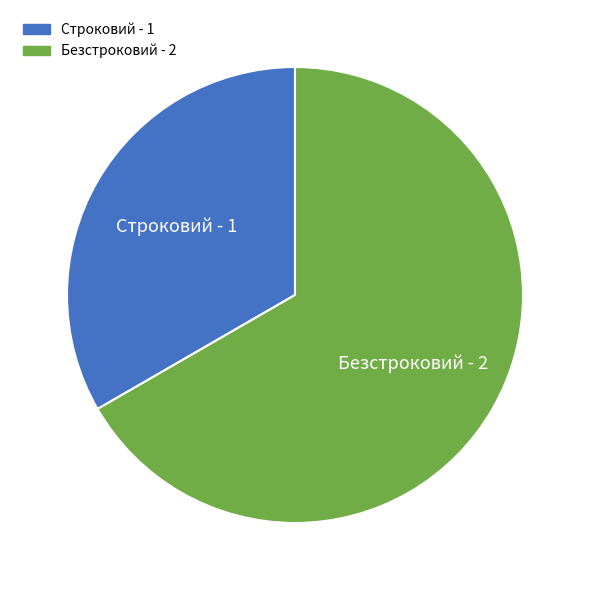

Is it true that Безстроковий is 67% of the pie?

True